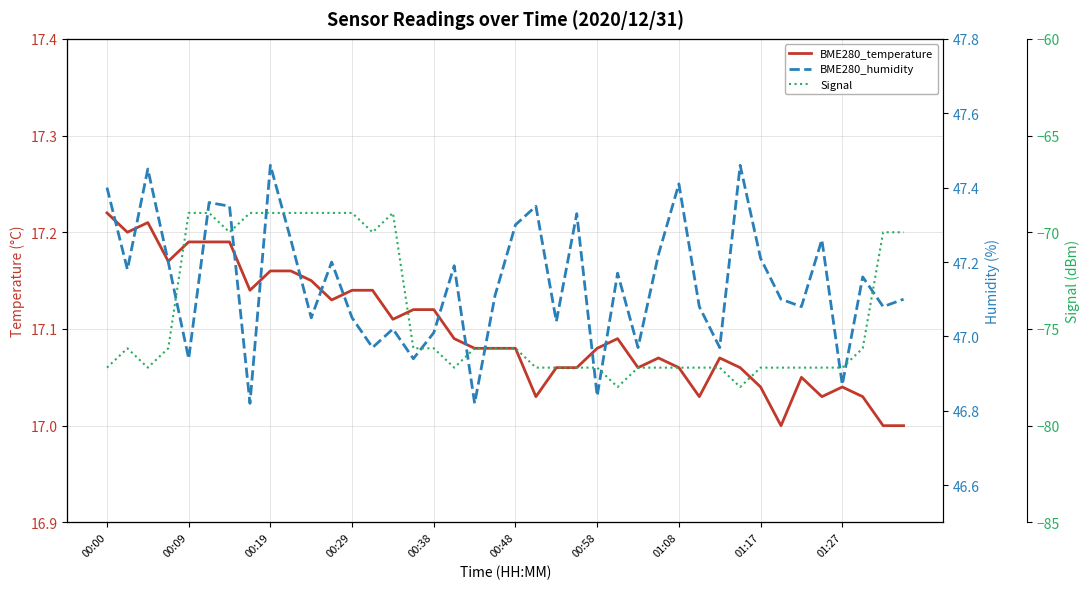

Count the number of categories in the chart.

40